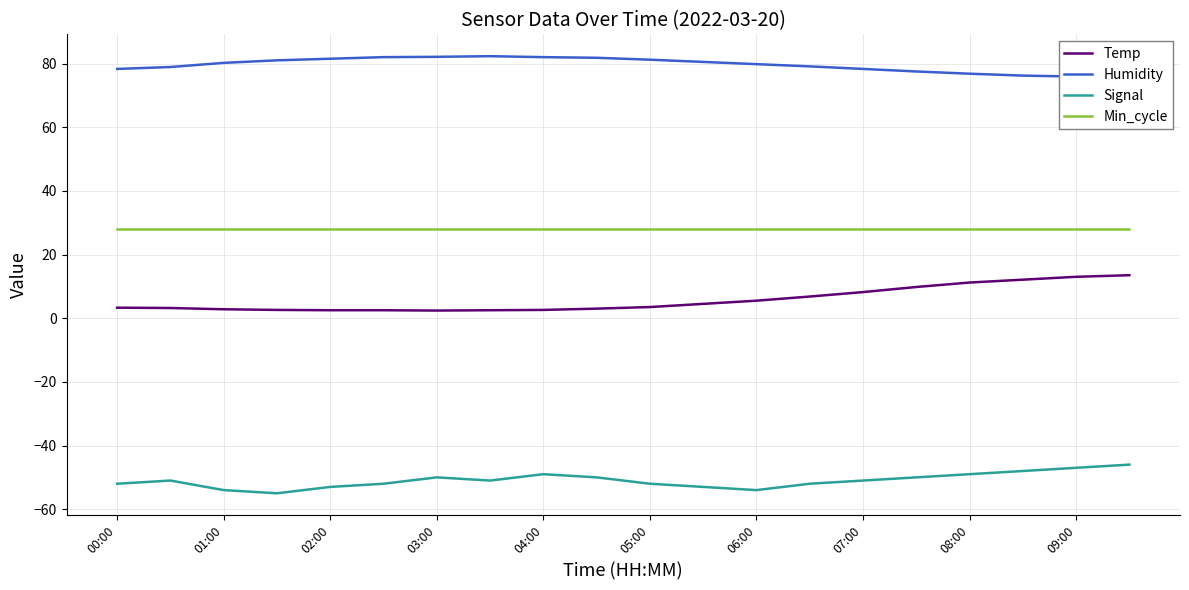

In Temp, how many points are lower than both neighbors (excluding endpoints)?

1